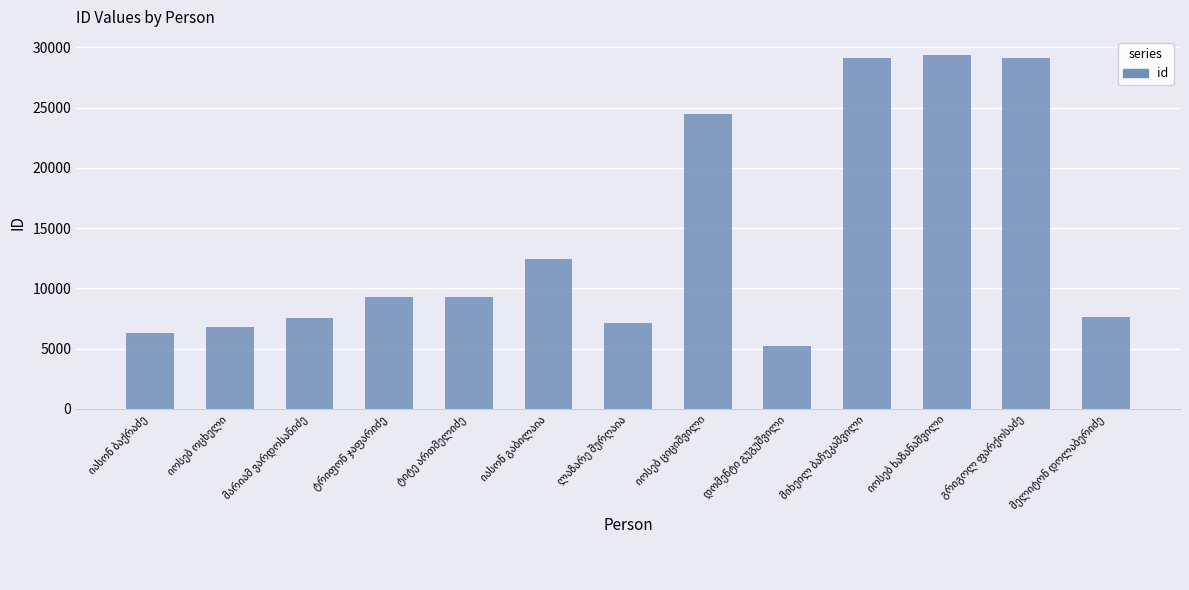

What is the greatest value displayed?

29391